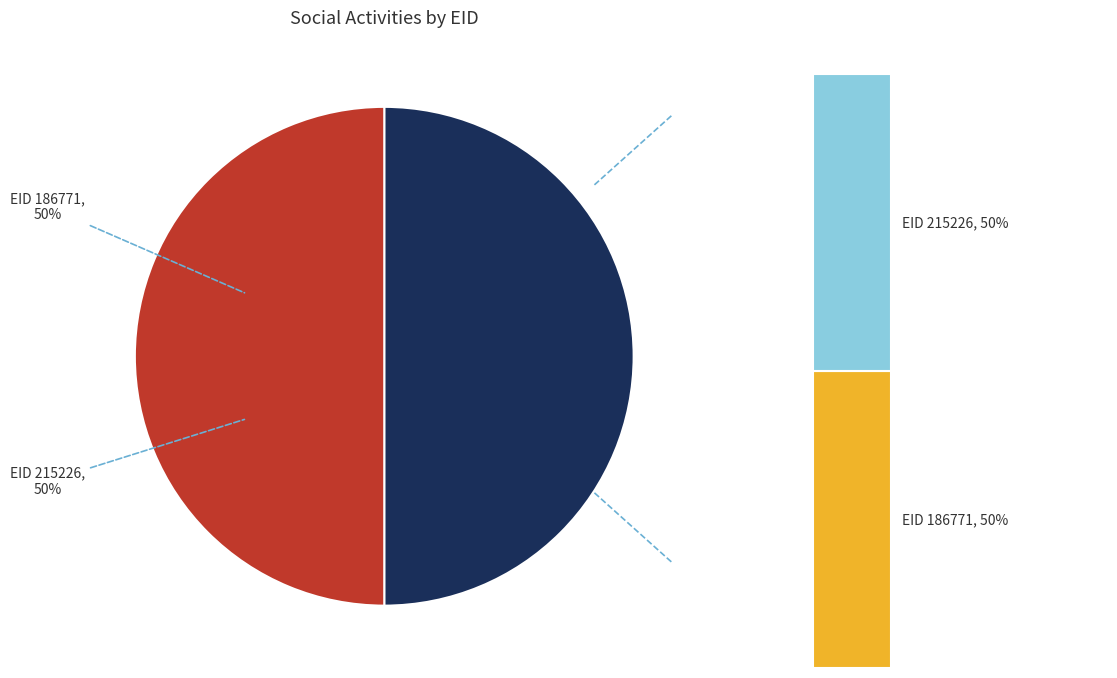

To the nearest percent, what is the average slice percentage?

50%